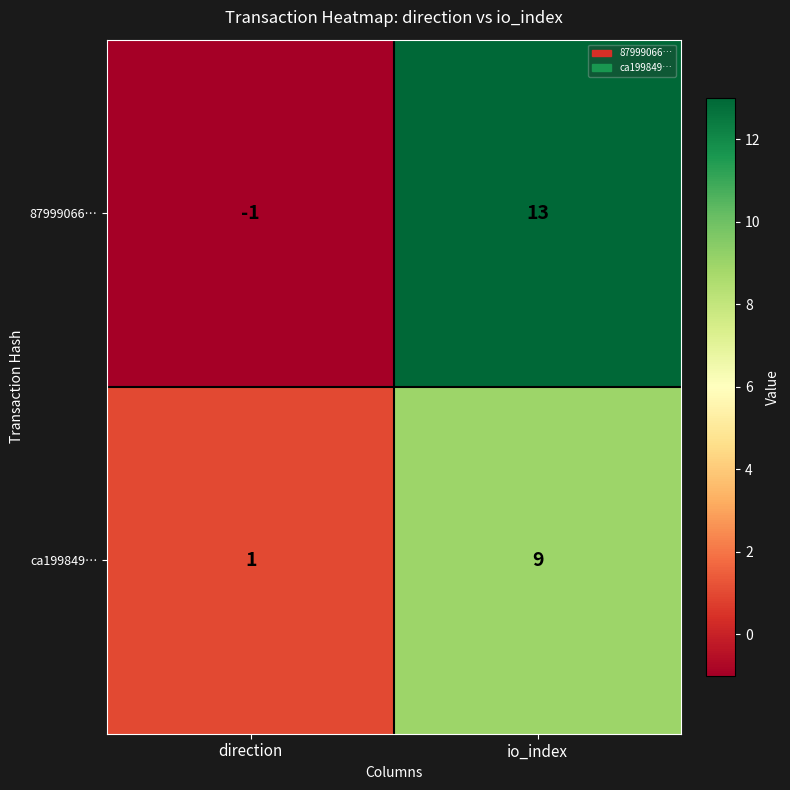

What is the average value of the 87999066… series?

6